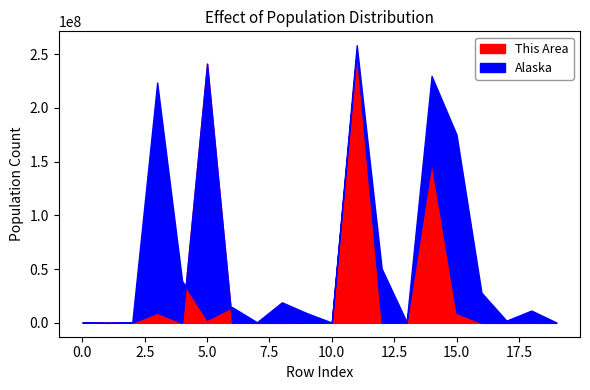

What is the difference between the second highest and second lowest values in the This Area series?

241104731